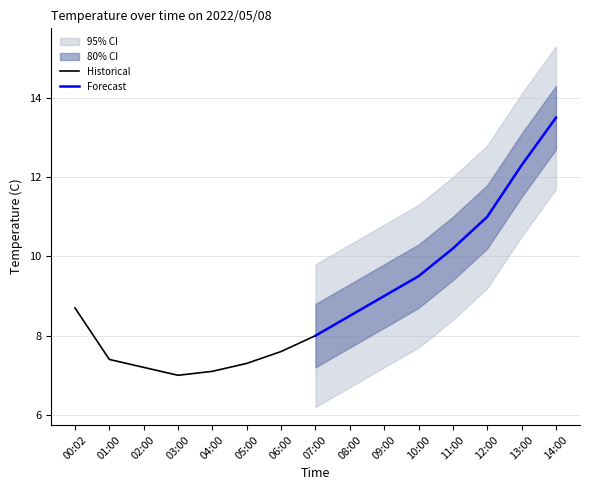

What is the maximum value for Historical?

8.7